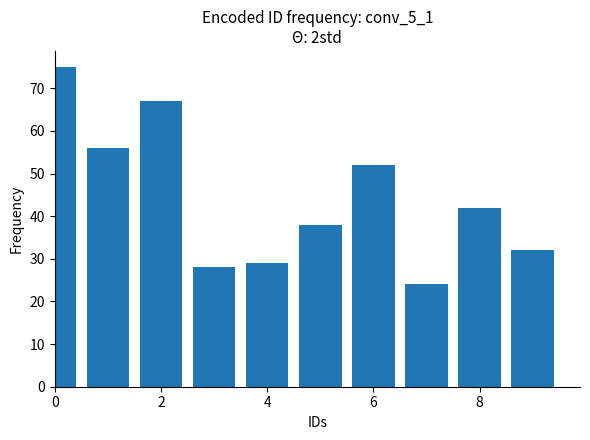

Count the number of data series in this chart.

1